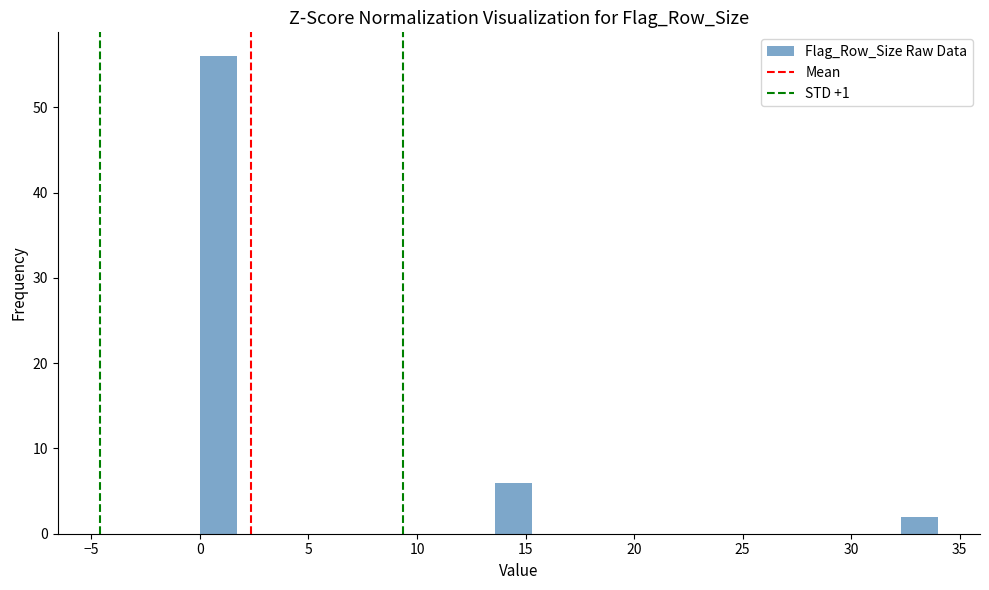

Around what value on the x-axis is the tallest bar? Give the approximate position of its centre, as read against the axis.

1.0